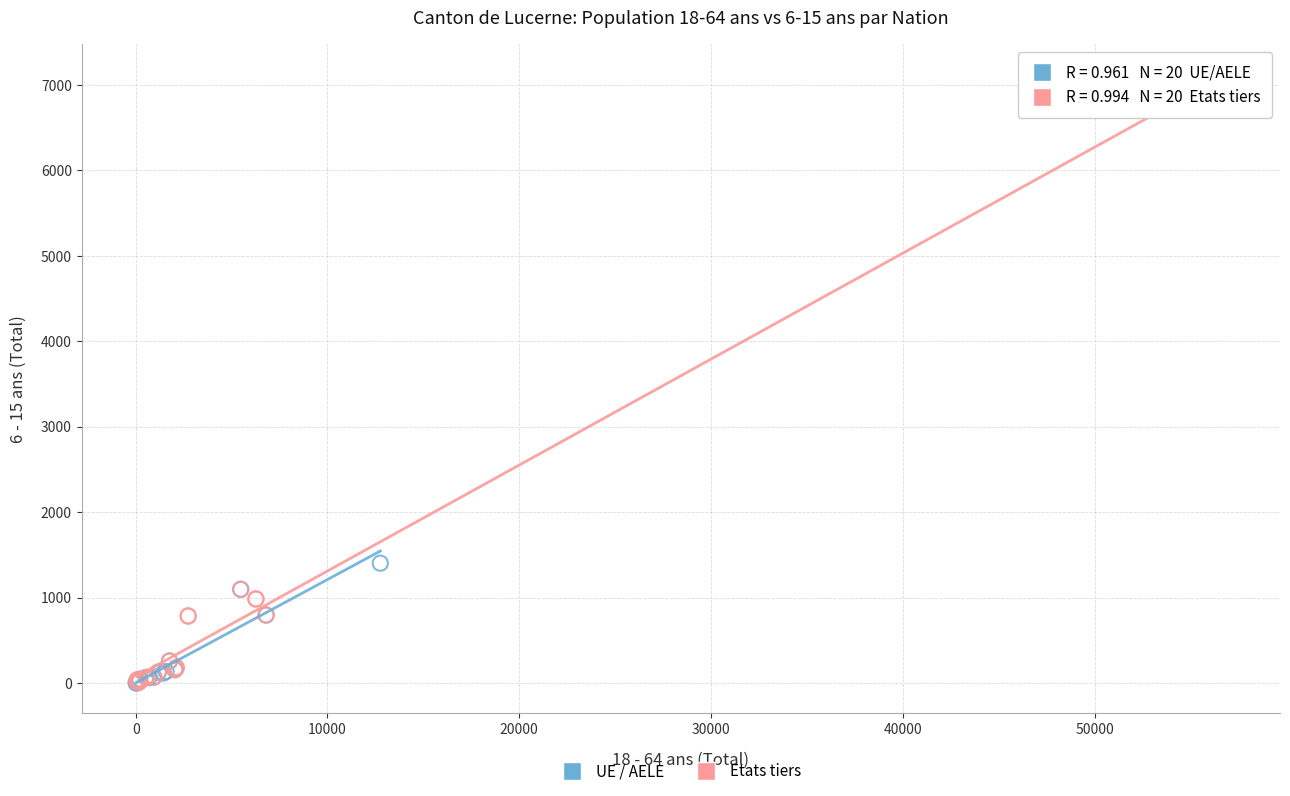

Which series contains the highest Y value?

Etats tiers